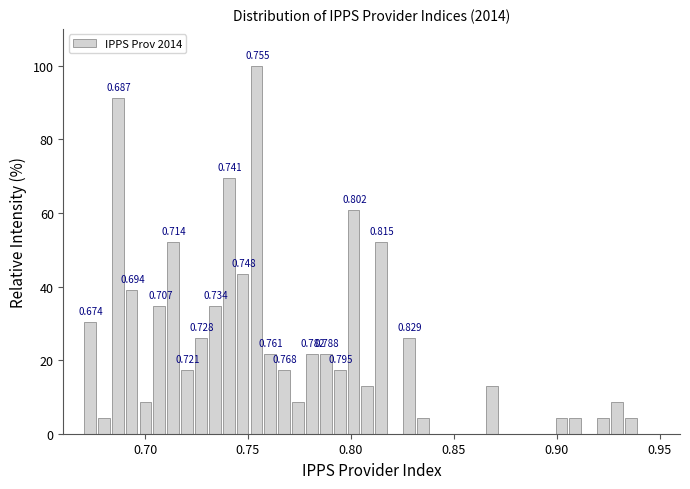

Read against the x-axis, roughly where is the centre of the tallest bar?

0.755